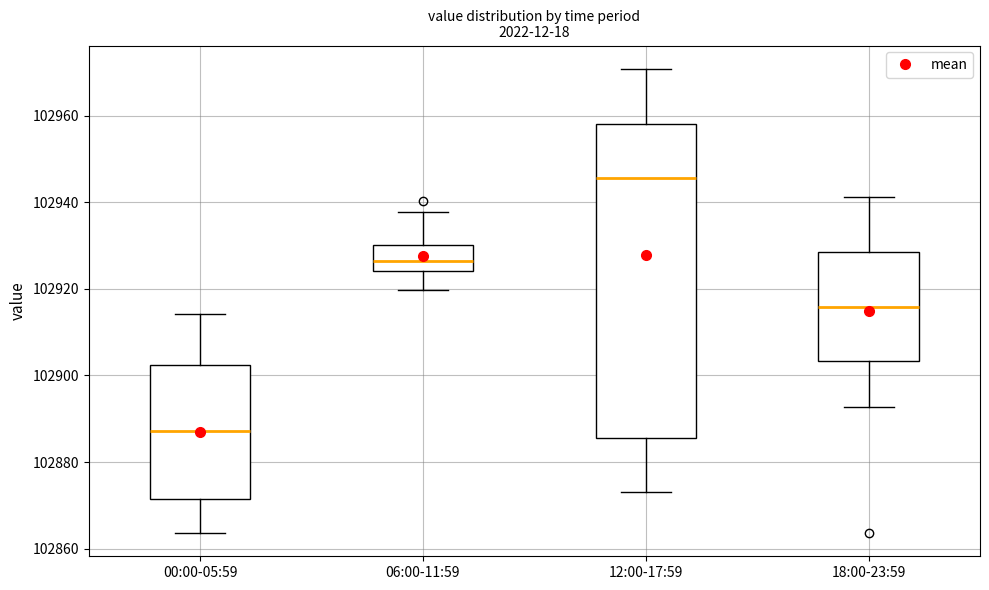

Reading left to right, read every box against the y-axis: the position of its median line, the range the box covers, and the ends of its whiskers. The values are not printed on the chart, so give them approximately, as read against the axis.

00:00-05:59: median 102888, box 102872 to 102902, whiskers 102864 to 102914
06:00-11:59: median 102926, box 102924 to 102930, whiskers 102920 to 102938
12:00-17:59: median 102946, box 102886 to 102958, whiskers 102874 to 102970
18:00-23:59: median 102916, box 102904 to 102928, whiskers 102892 to 102942